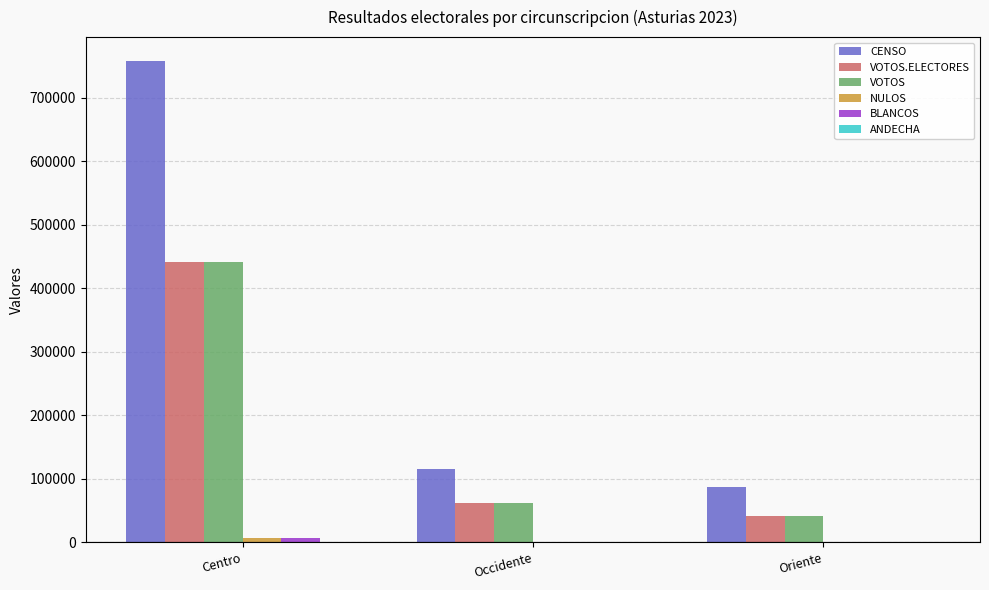

What is the spread (max minus min) of values at Centro?

756183